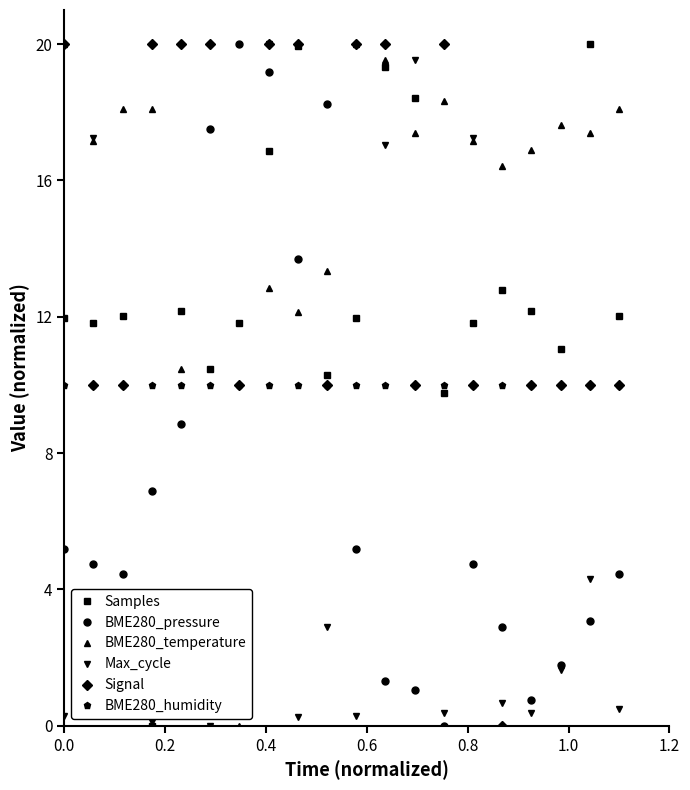

Which series has the largest total across all categories?

BME280_temperature